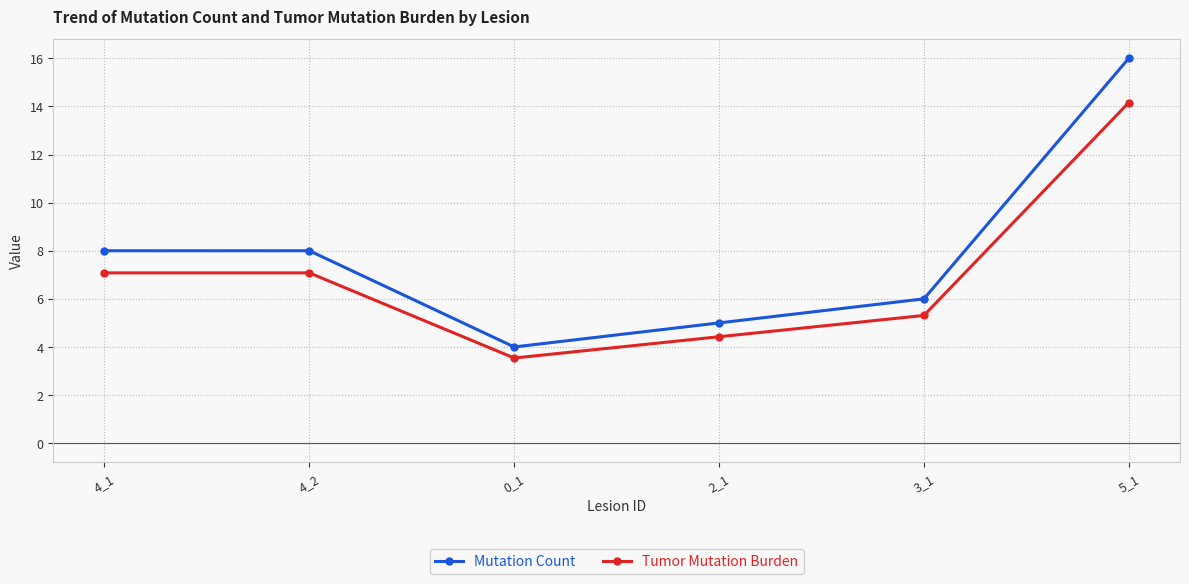

What position from the right is 3_1?

2